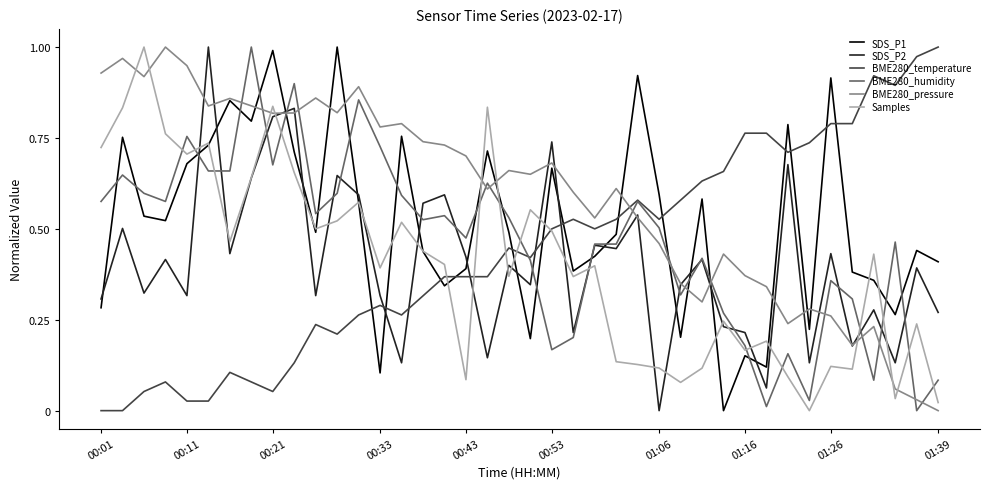

After their last crossing, which series has the higher values: BME280_humidity or SDS_P1?

SDS_P1